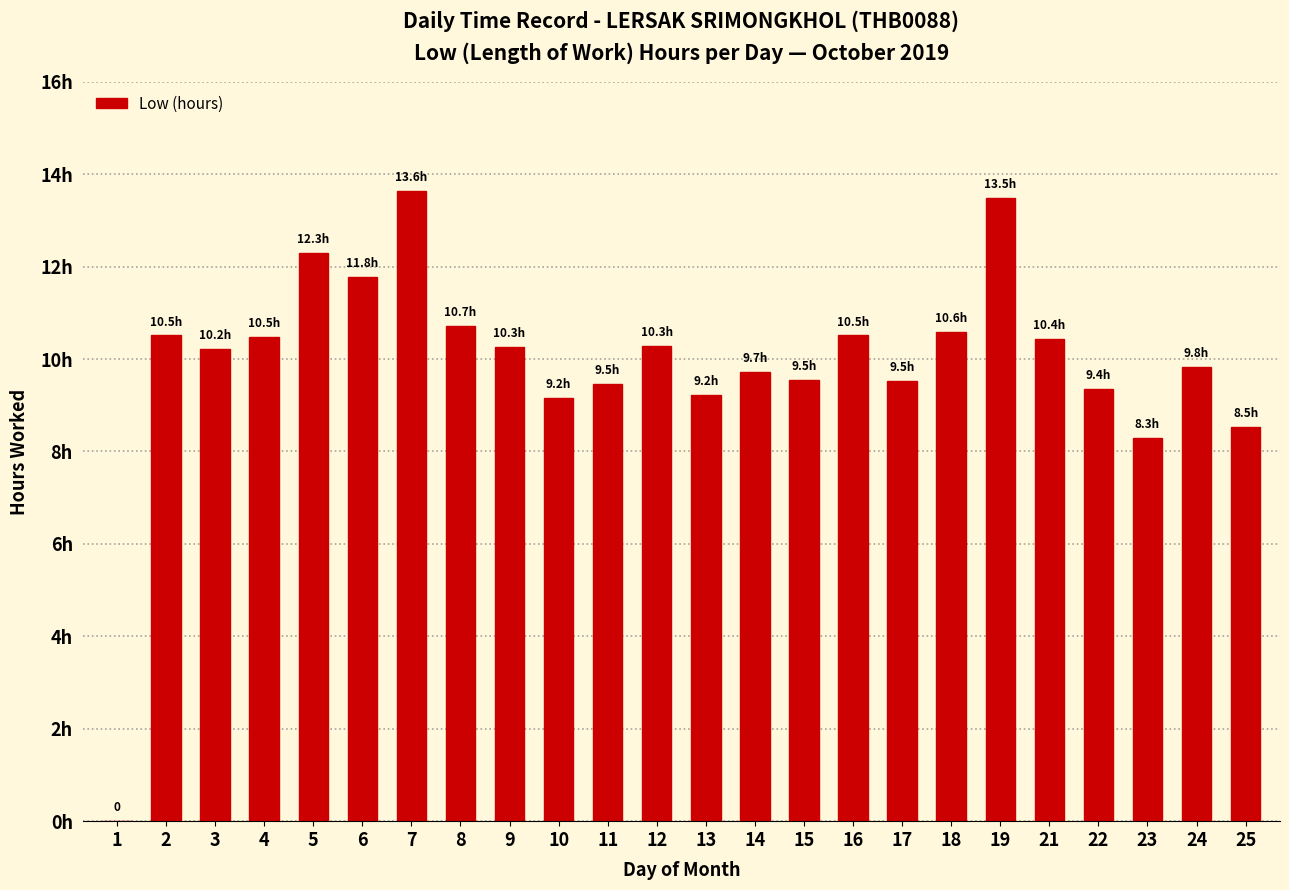

Are the bars horizontal?

No